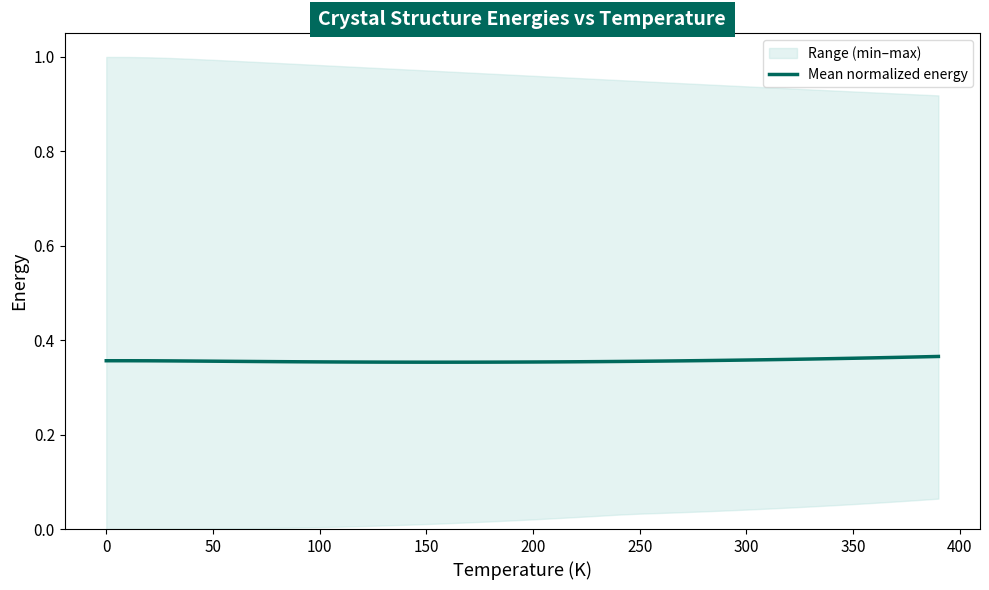

What is the average value?

0.4